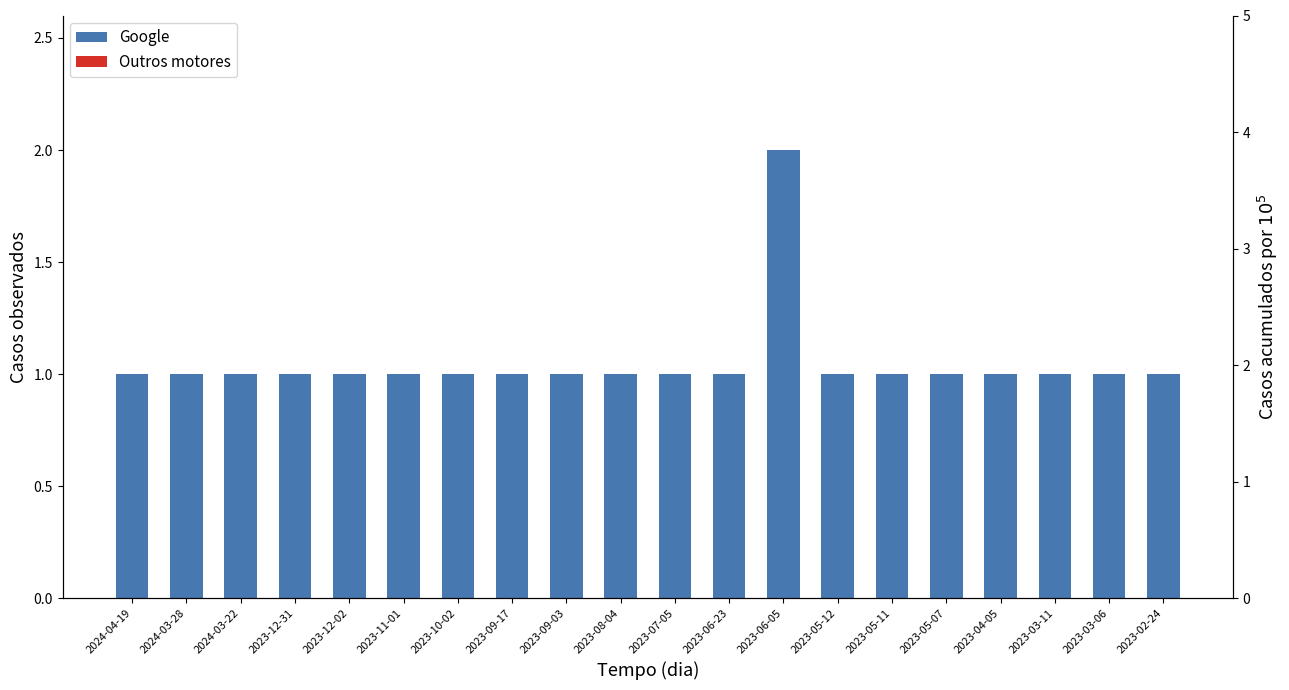

Rank the categories by Outros motores value from highest to lowest.

2024-04-19, 2024-03-28, 2024-03-22, 2023-12-31, 2023-12-02, 2023-11-01, 2023-10-02, 2023-09-17, 2023-09-03, 2023-08-04, 2023-07-05, 2023-06-23, 2023-06-05, 2023-05-12, 2023-05-11, 2023-05-07, 2023-04-05, 2023-03-11, 2023-03-06, 2023-02-24